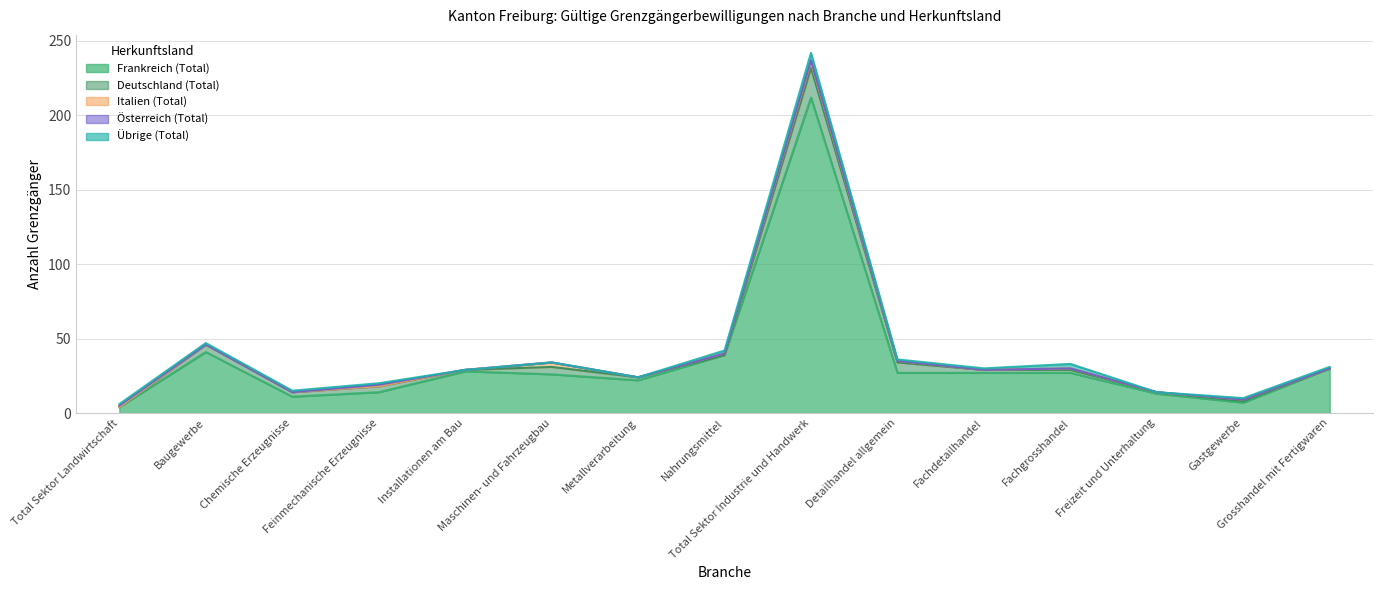

True or false: Österreich (Total) and Deutschland (Total) intersect in this chart.

True